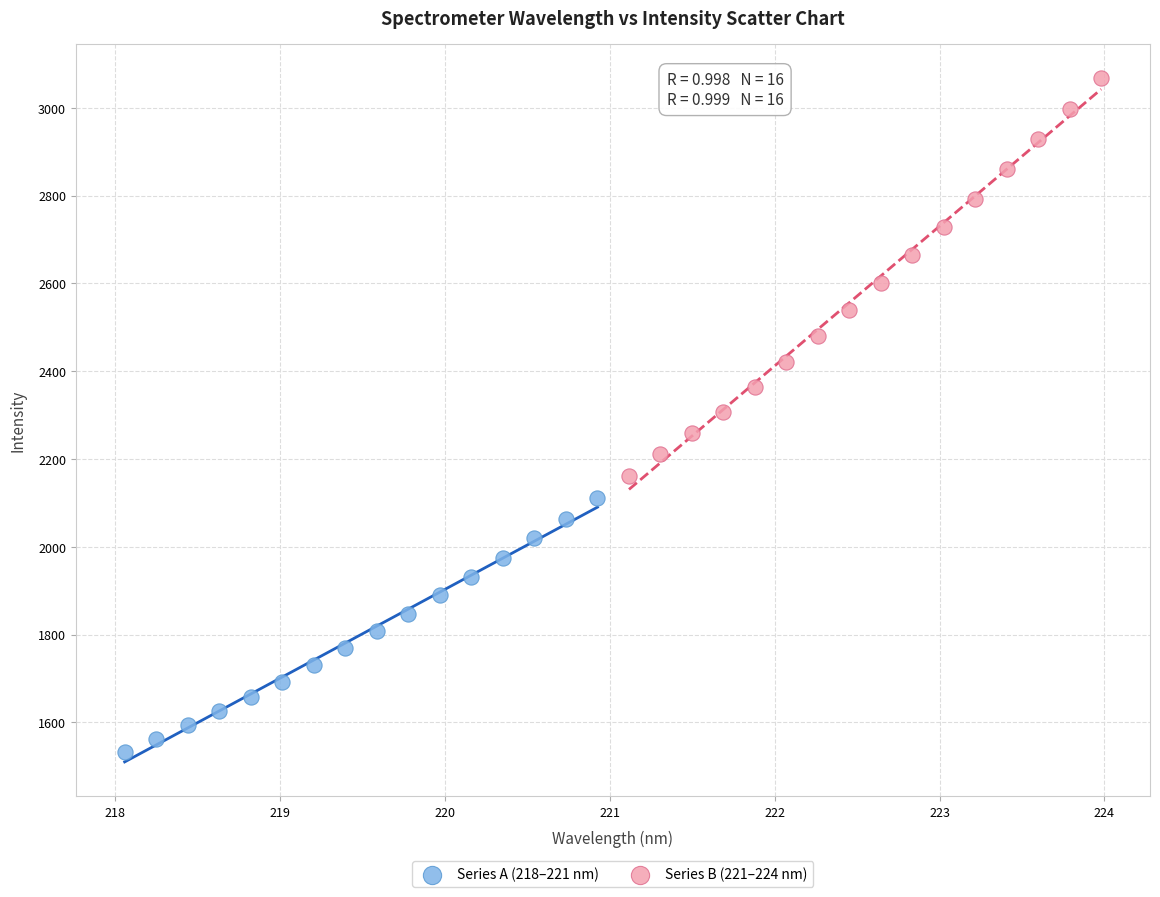

What are all the series names shown in the legend?

Series A (218–221 nm), Series B (221–224 nm)